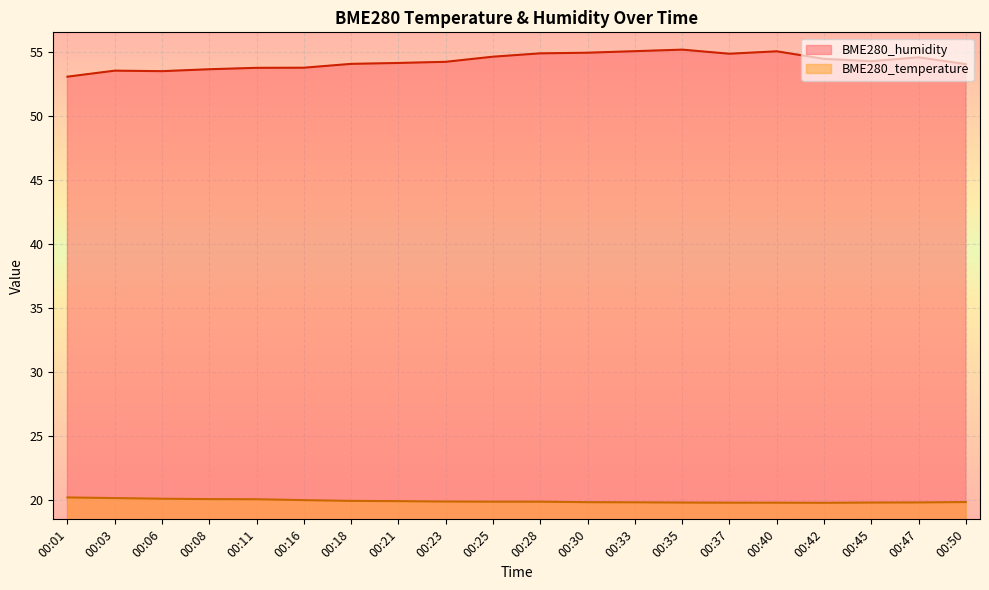

What is the difference between the highest and lowest values at 00:50?

34.2